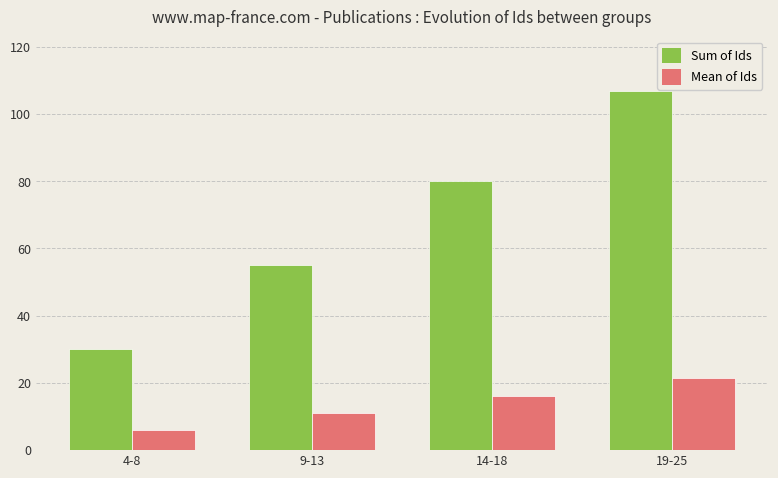

Where is Mean of Ids nearest to the value 13?

9-13